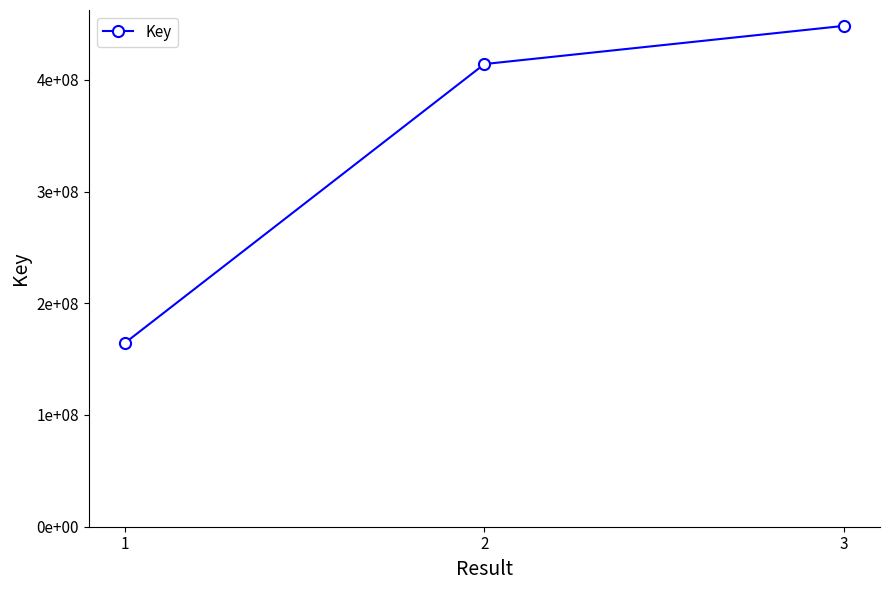

Does the chart have visible grid lines?

No